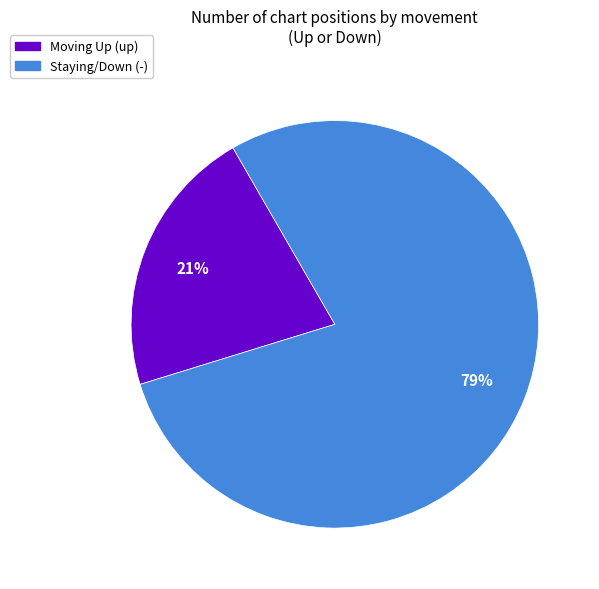

Does any single category account for the majority?

Yes